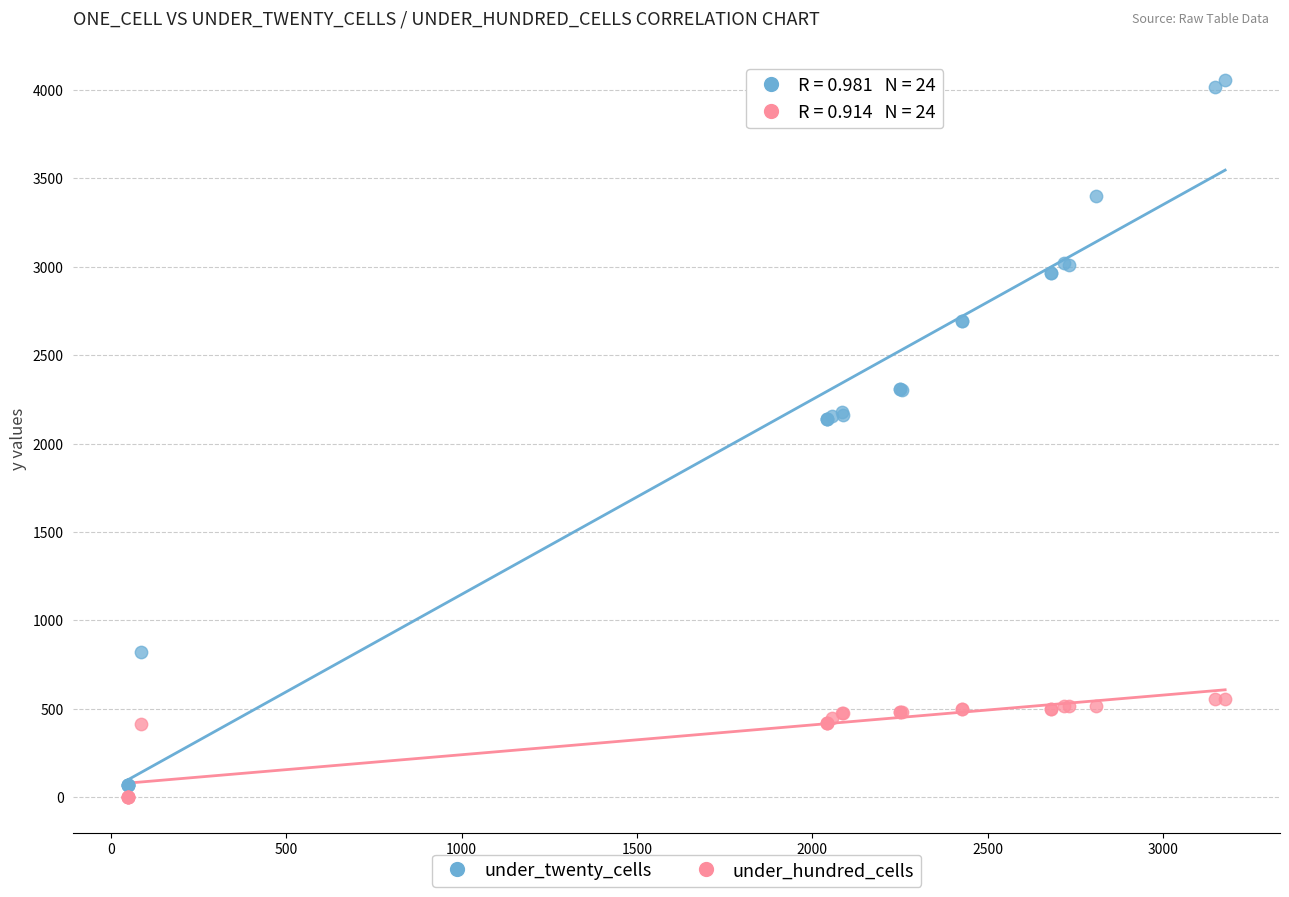

Which series has the widest spread of Y values?

under_twenty_cells